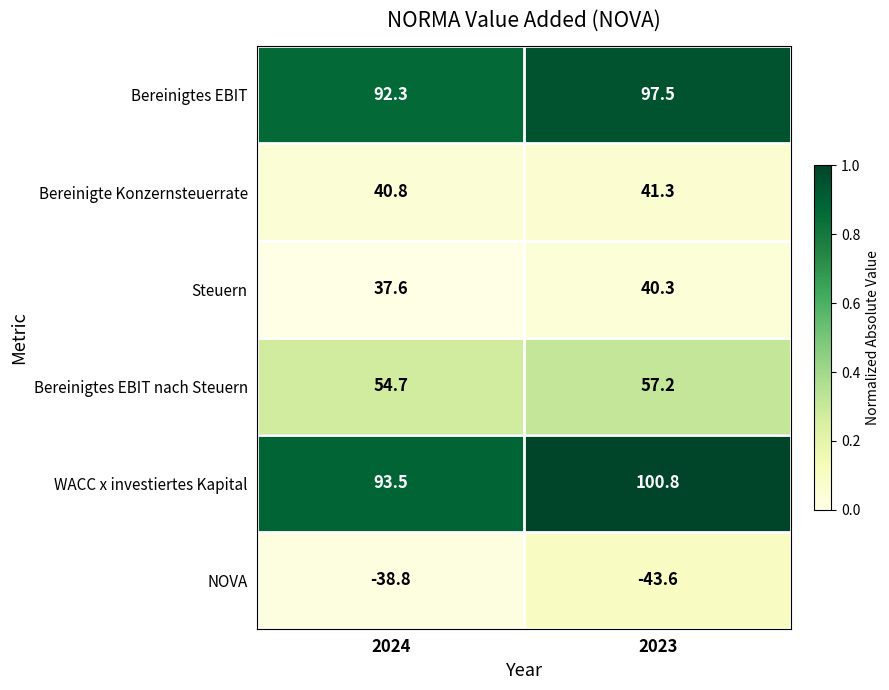

List the series in order of their peak value, lowest first.

NOVA, Steuern, Bereinigte Konzernsteuerrate, Bereinigtes EBIT nach Steuern, Bereinigtes EBIT, WACC x investiertes Kapital